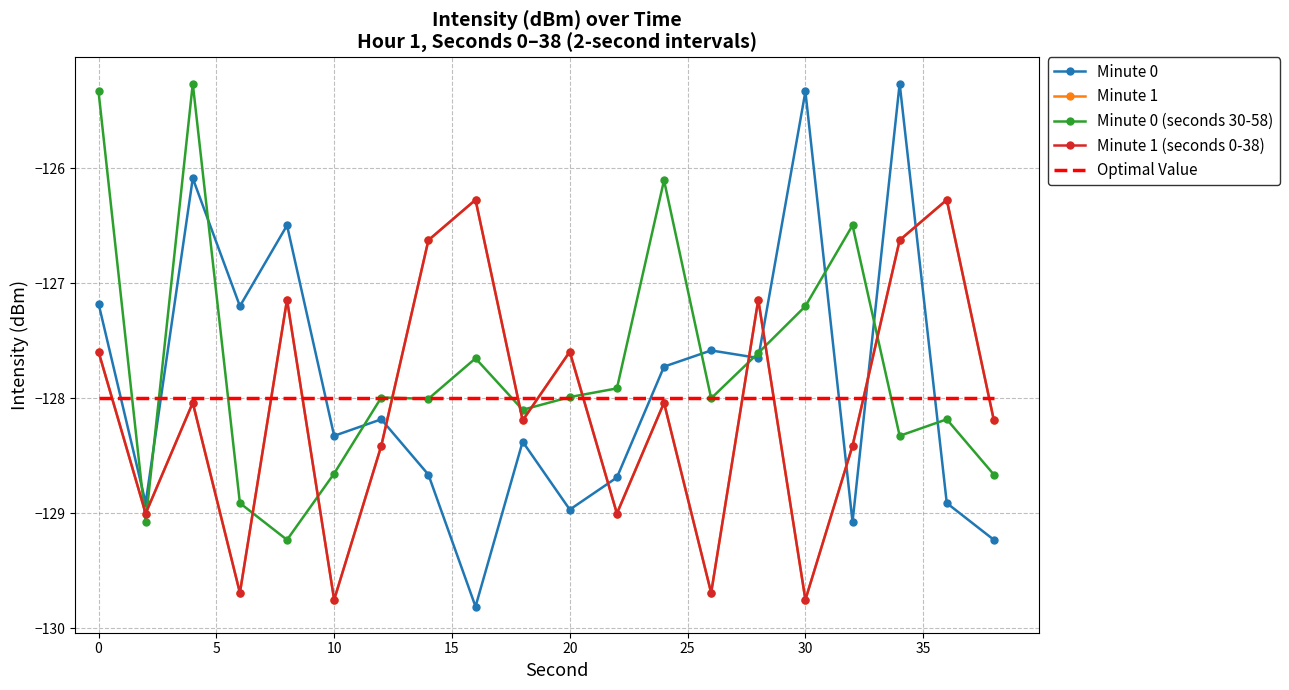

How many data points in Minute 1 are less than -128?

12